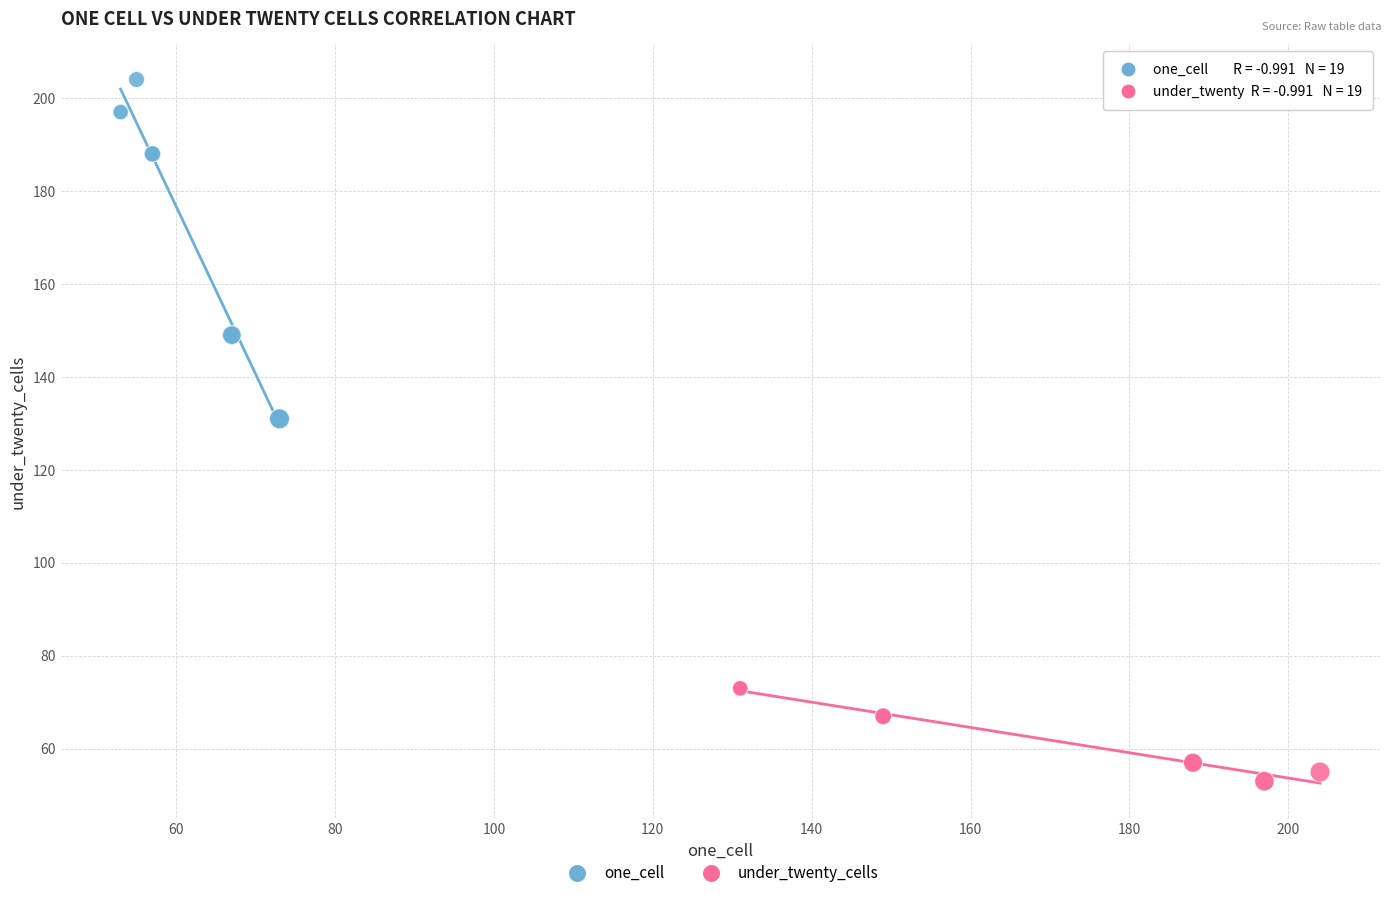

Which series contains the highest Y value?

one_cell